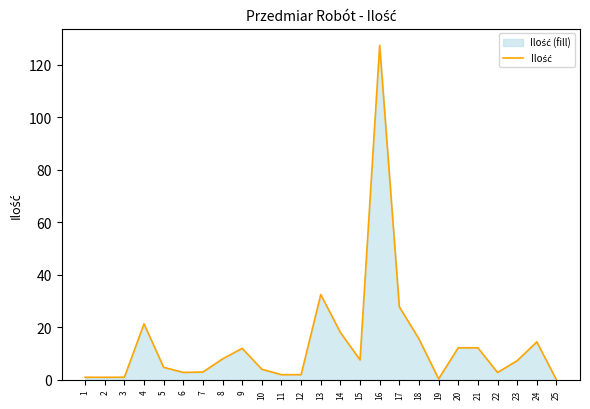

What is the approximate value at 14?

18.1